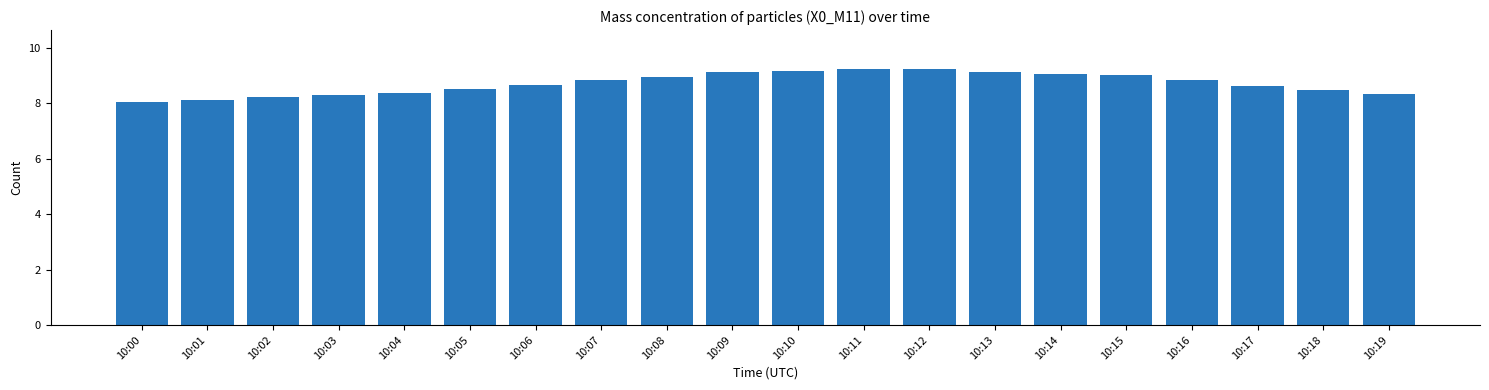

What is the difference between the maximum and minimum values?

1.2